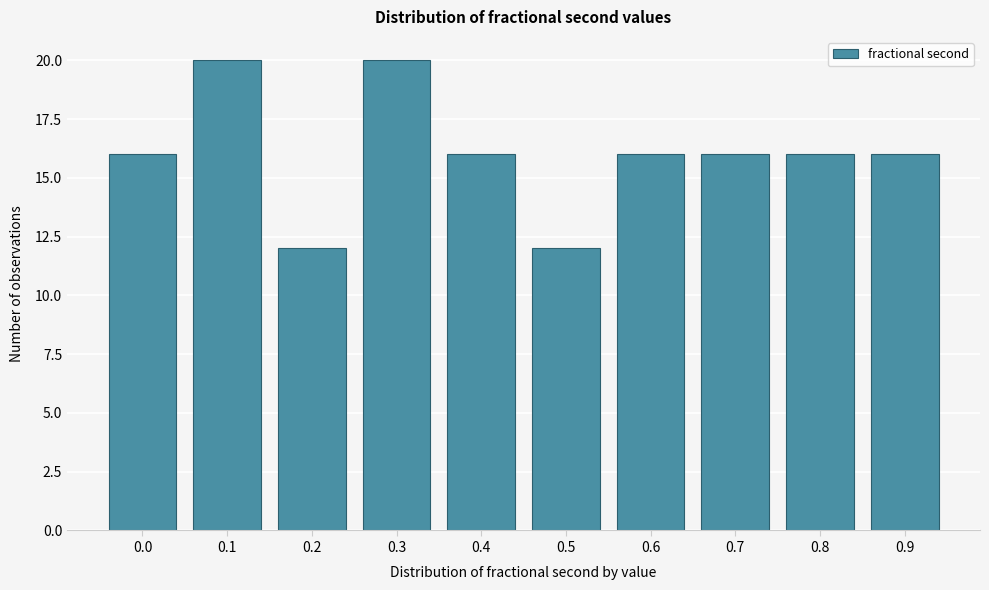

Reading left to right, transcribe all the data shown in this chart.

0.0=16	0.1=20	0.2=12	0.3=20	0.4=16	0.5=12	0.6=16	0.7=16	0.8=16	0.9=16